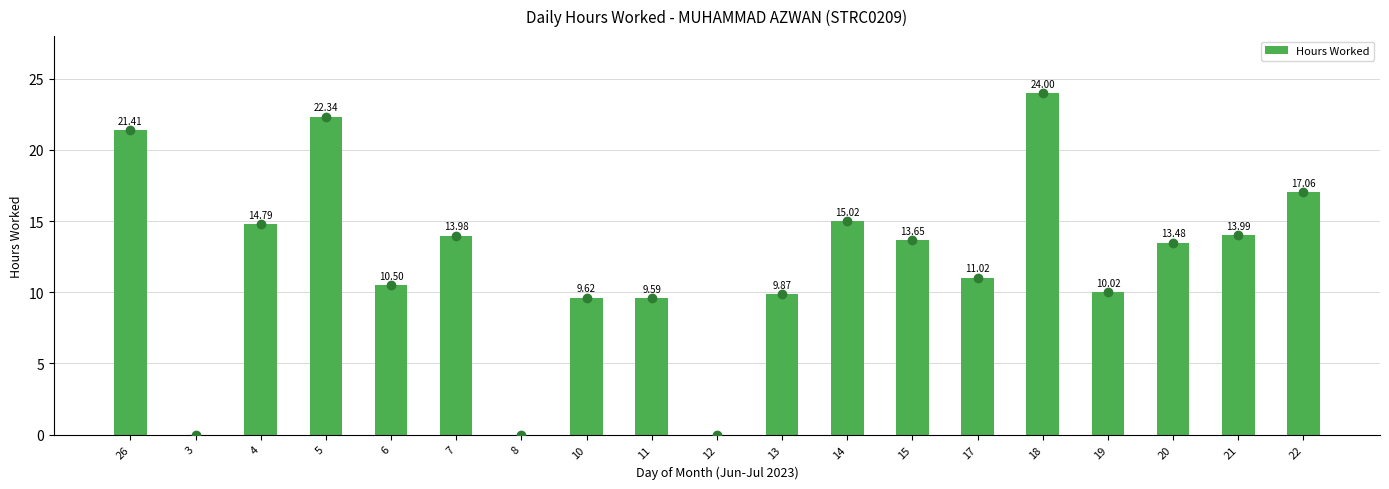

What is the sum of the values at 21 and 20?

27.5